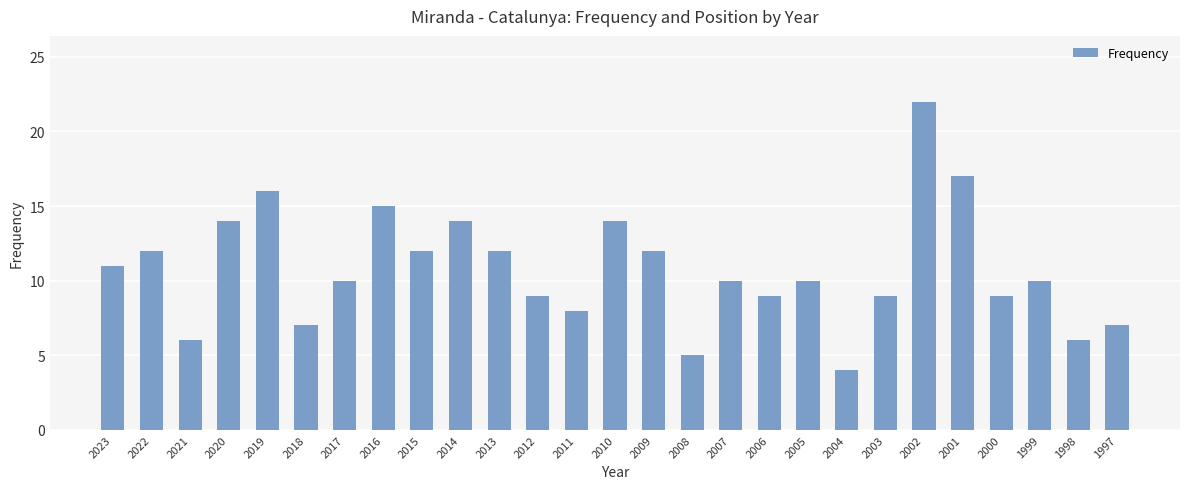

What is the value of the 15th bar from the left?

12